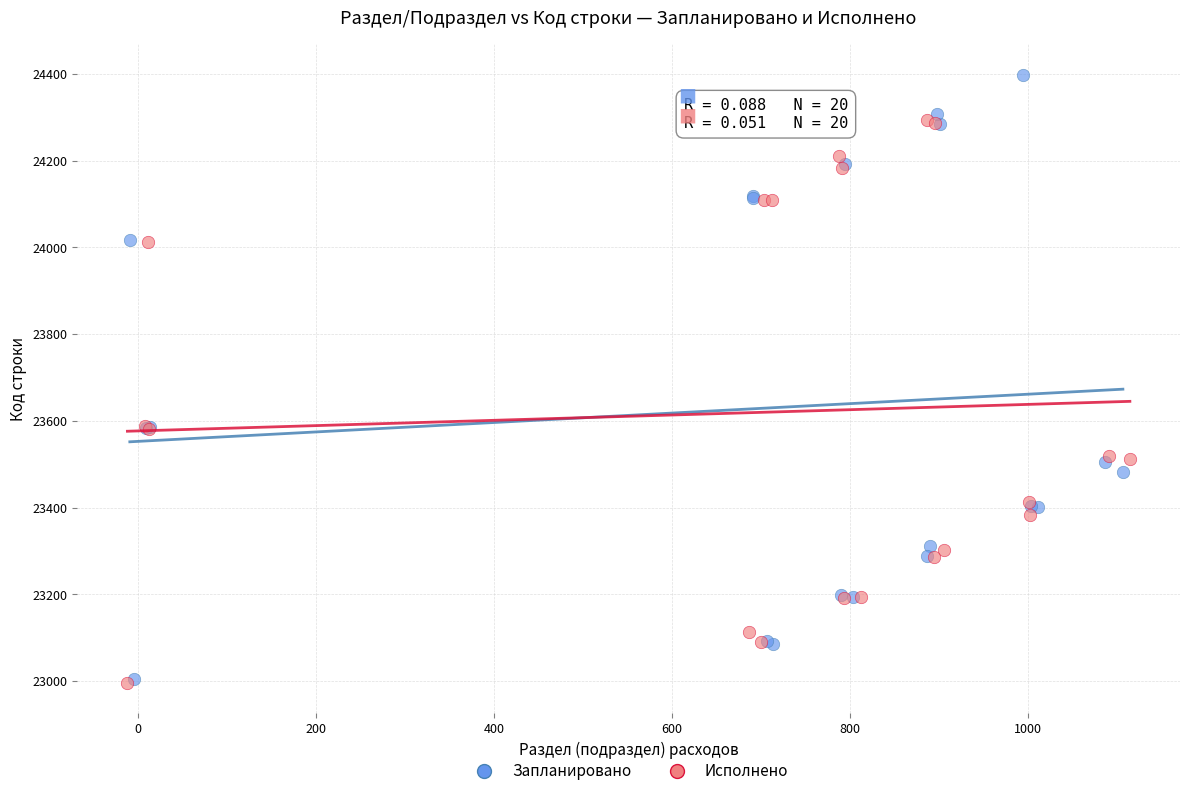

Which series has the widest spread of Y values?

Запланировано